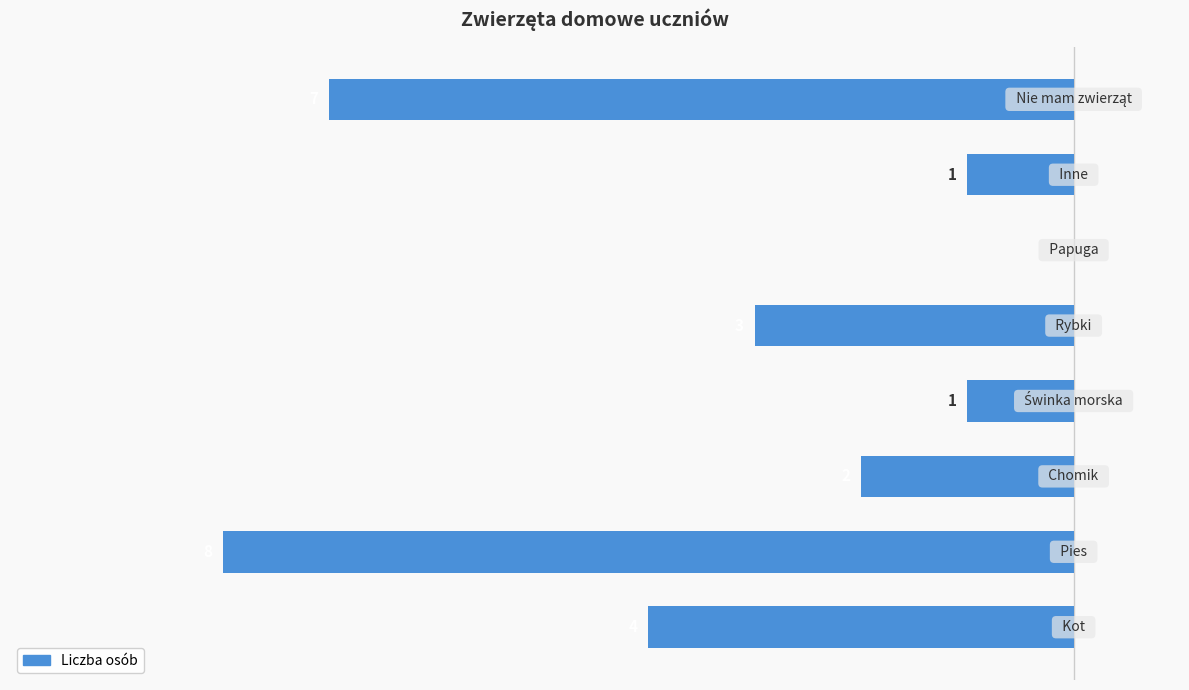

How many bars are there in total?

8